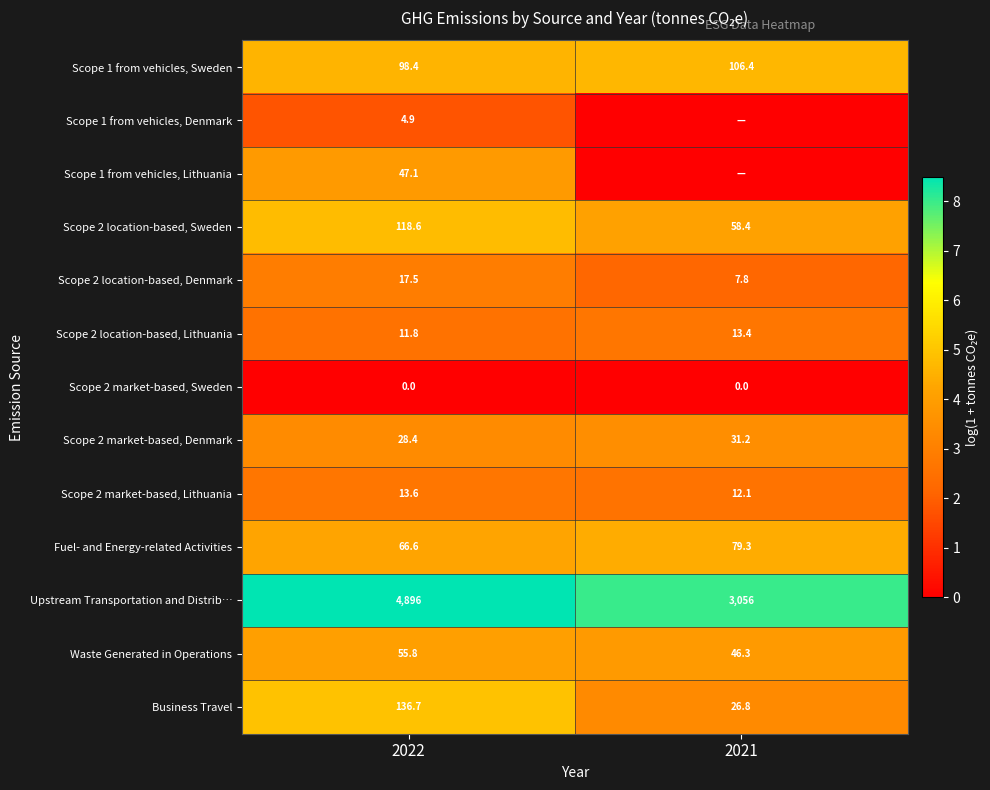

Rank the categories by Scope 2 location-based, Lithuania value from lowest to highest.

2022, 2021